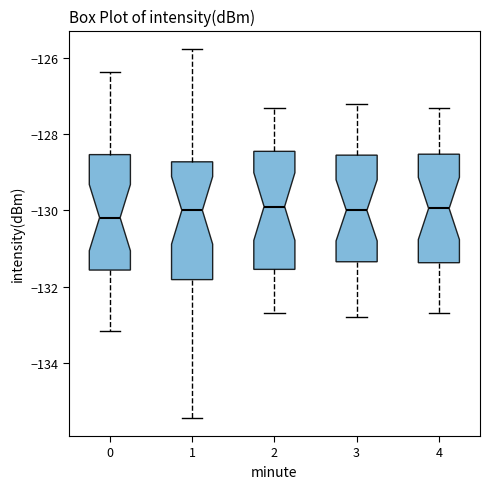

Reading left to right, read every box against the y-axis: the position of its median line, the range the box covers, and the ends of its whiskers. The values are not printed on the chart, so give them approximately, as read against the axis.

0: median -130.2, box -131.6 to -128.6, whiskers -133.2 to -126.4
1: median -130.0, box -131.8 to -128.8, whiskers -135.4 to -125.8
2: median -129.8, box -131.6 to -128.4, whiskers -132.6 to -127.2
3: median -130.0, box -131.4 to -128.6, whiskers -132.8 to -127.2
4: median -130.0, box -131.4 to -128.6, whiskers -132.6 to -127.2